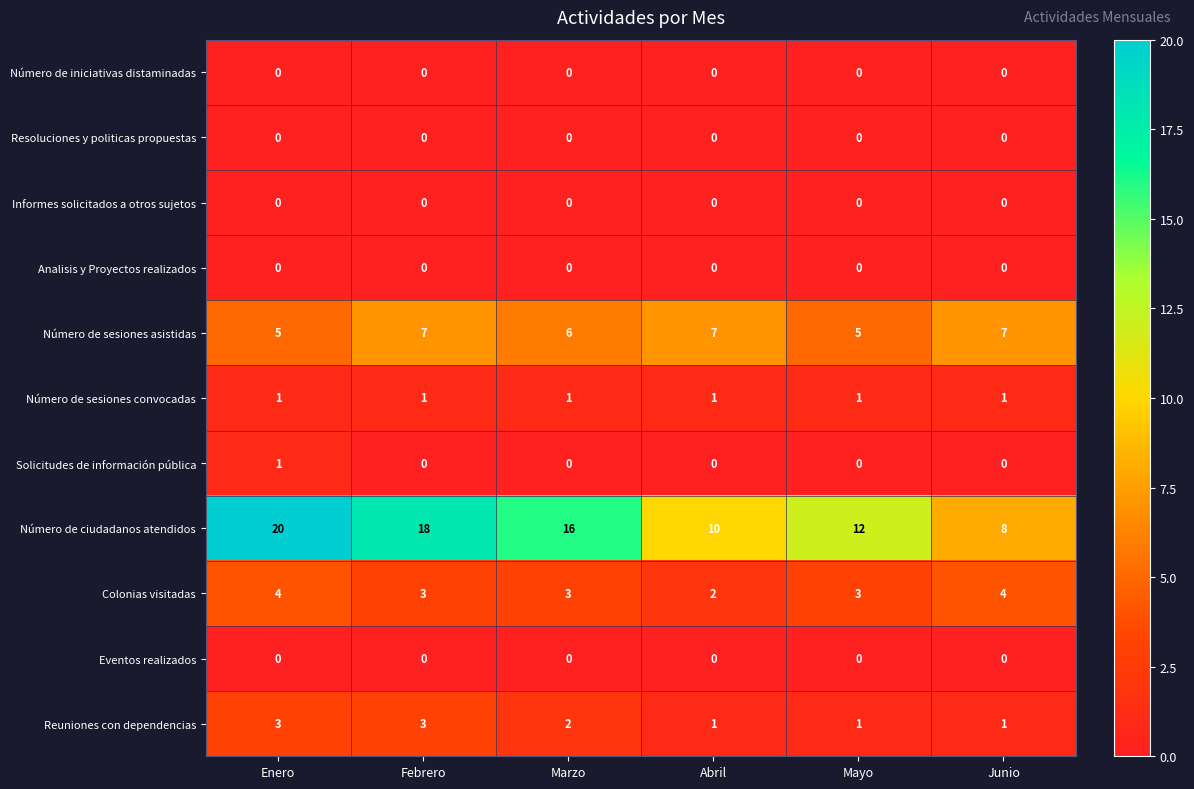

What is the highest value of the Reuniones con dependencias series?

3